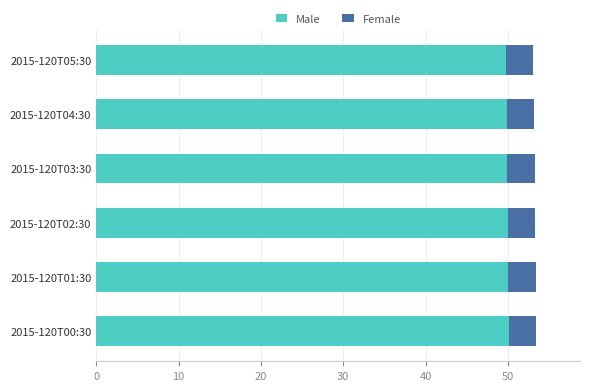

What is the maximum value for Male?

50.1